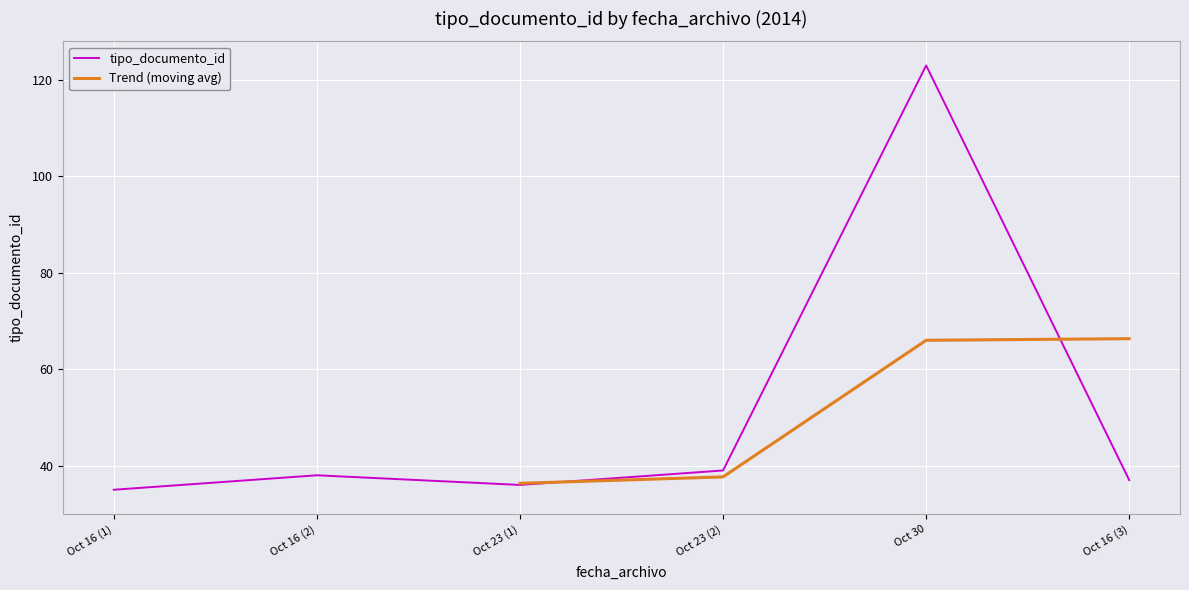

What is the average value?

51